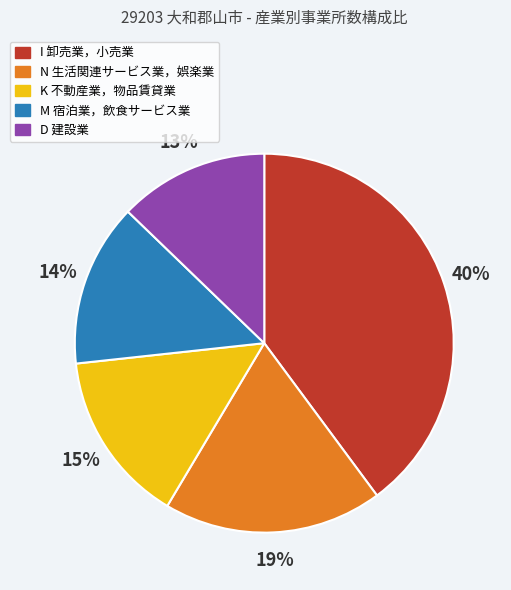

Does any single category account for the majority?

No